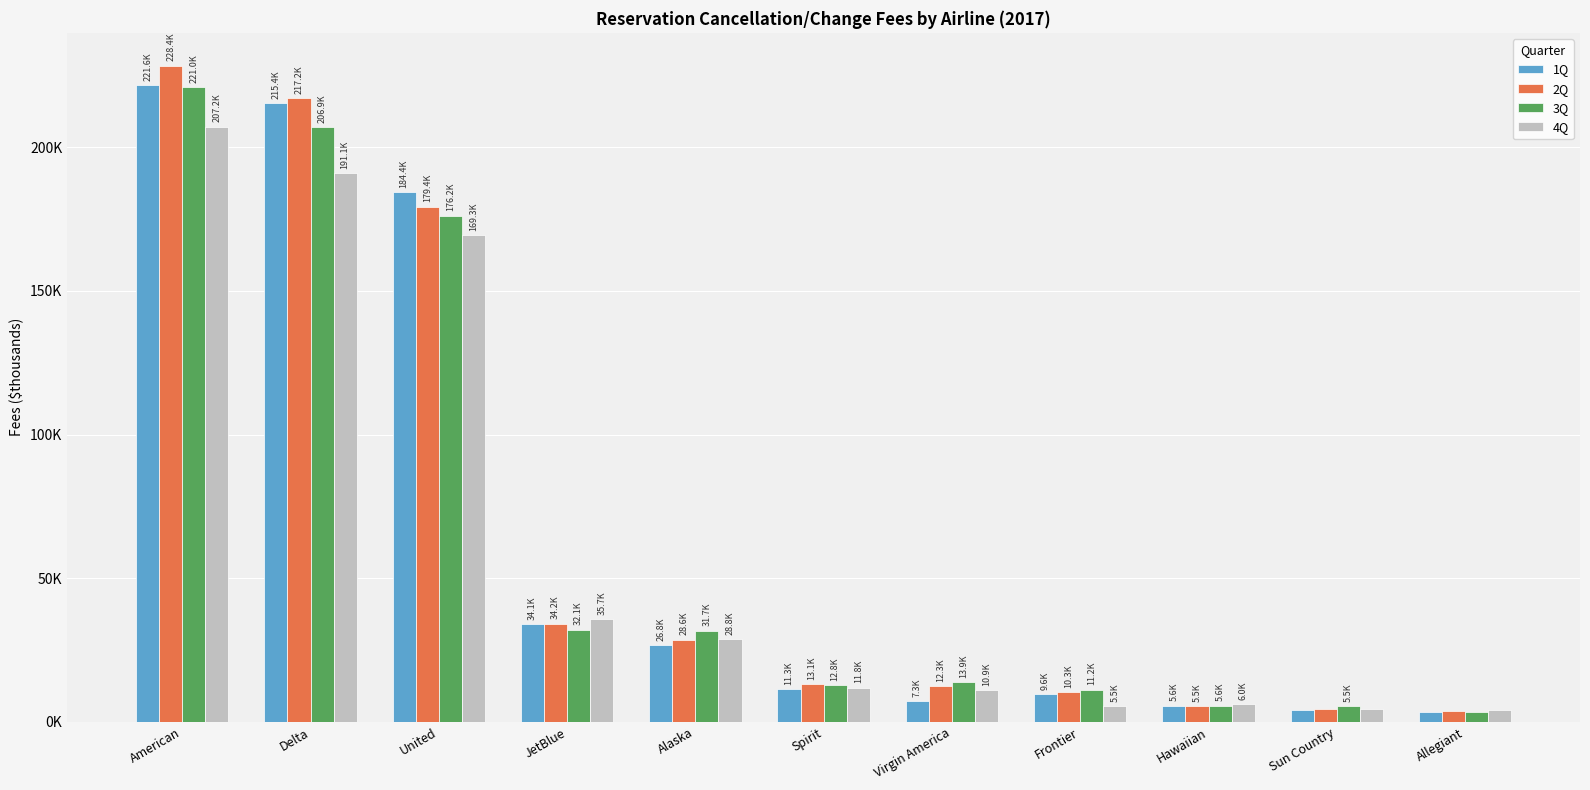

Are the bars horizontal?

No